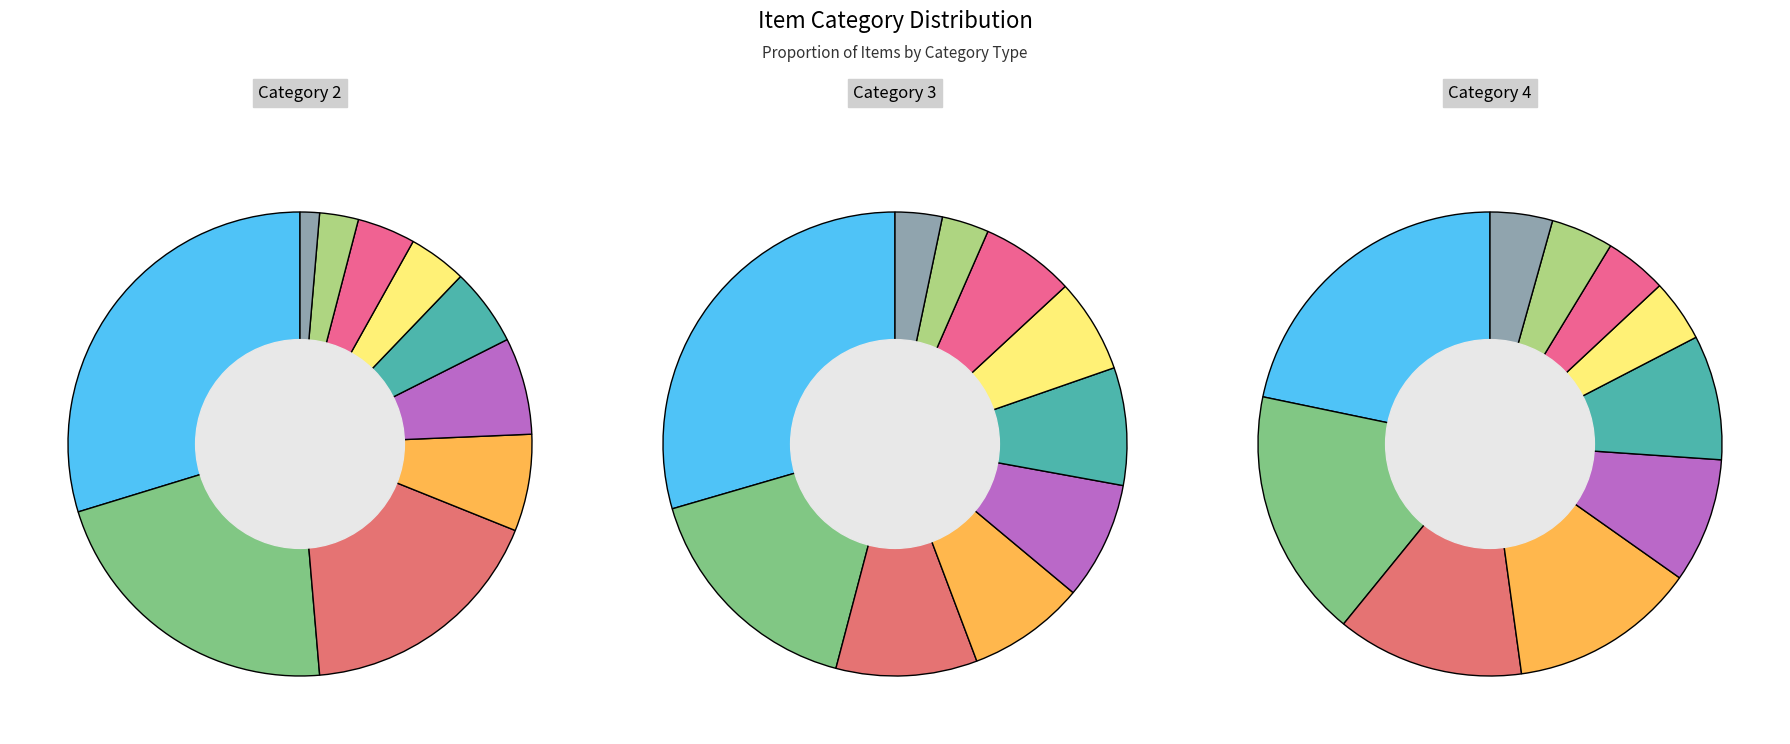

To the nearest percent, what percentage of the pie is (Food)?

19%